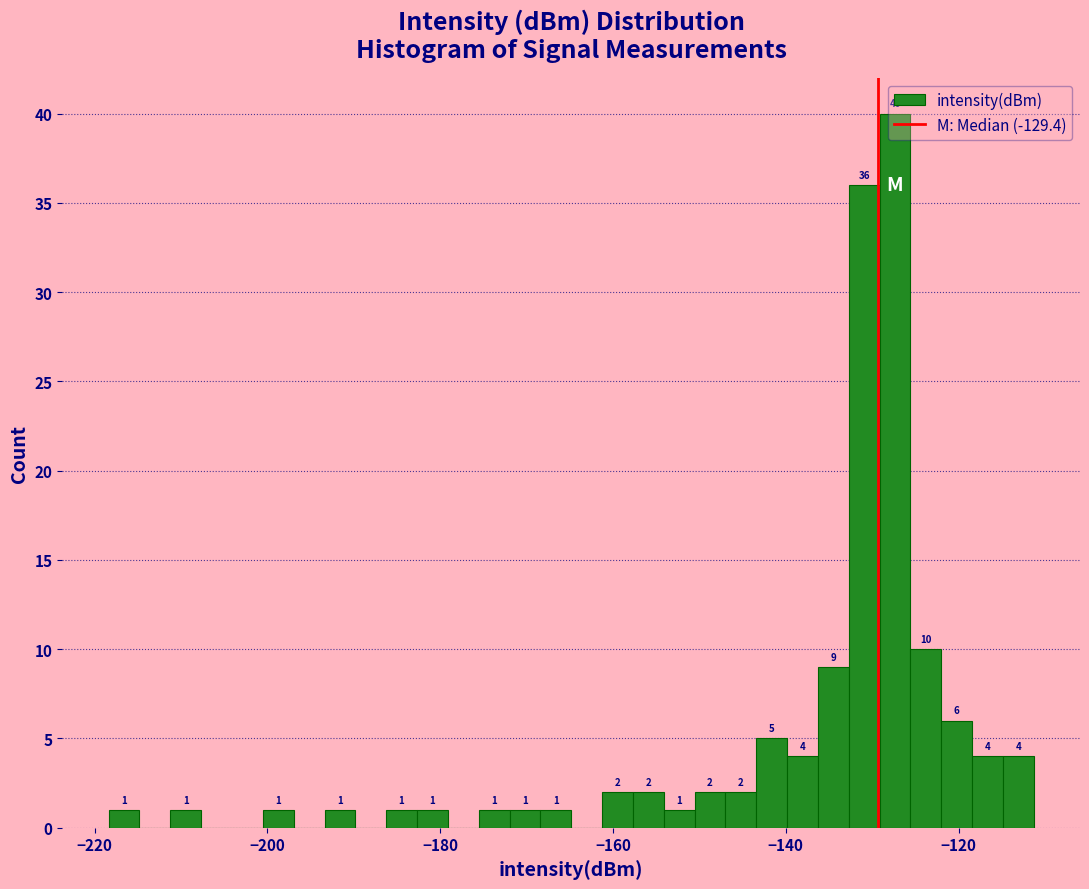

Around what value on the x-axis is the tallest bar? Give the approximate position of its centre, as read against the axis.

-128